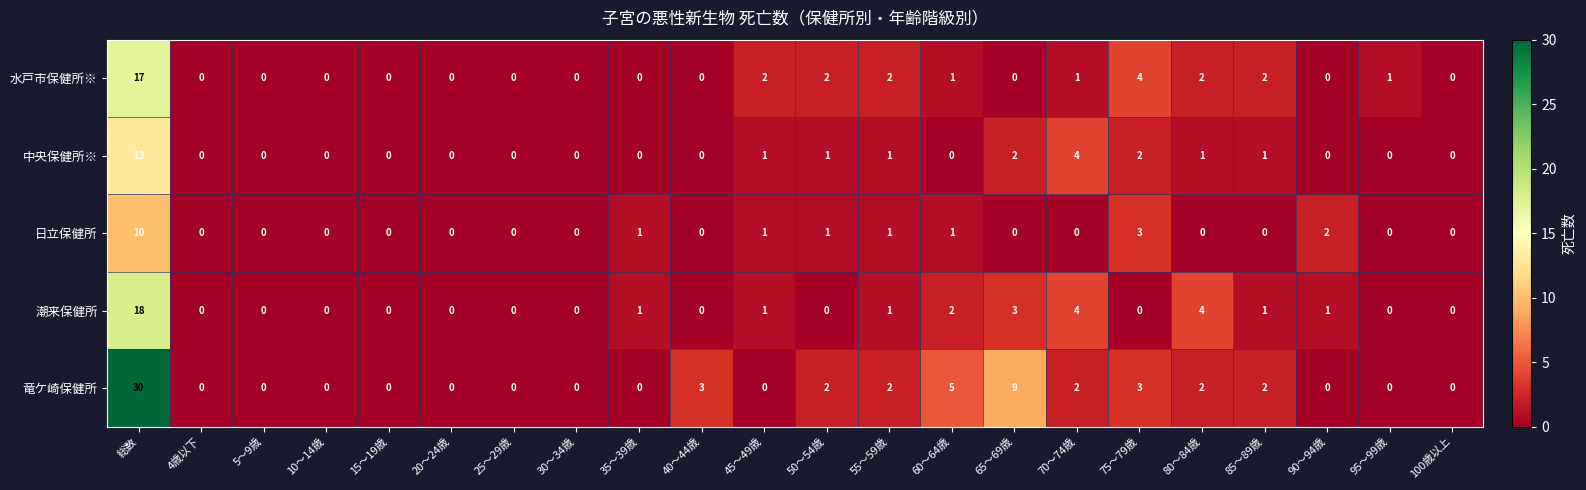

List the series in order of their peak value, highest first.

竜ケ崎保健所, 潮来保健所, 水戸市保健所※, 中央保健所※, 日立保健所